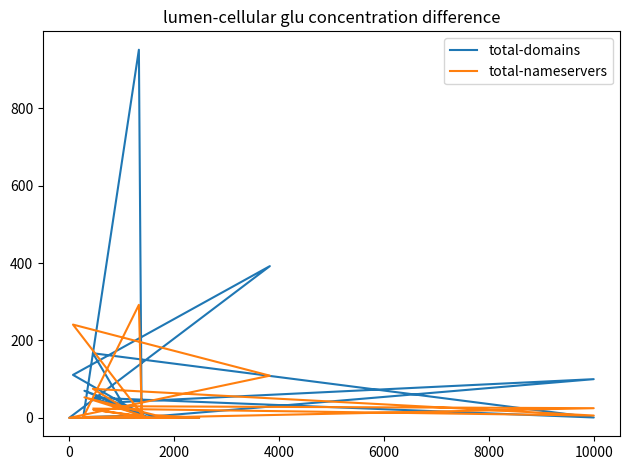

After their last crossing, which series has the higher values: total-nameservers or total-domains?

total-domains